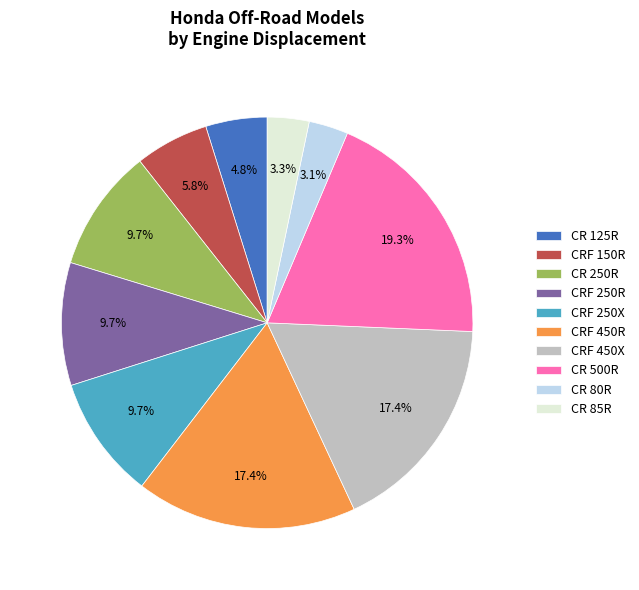

Count the number of slices in the pie.

10